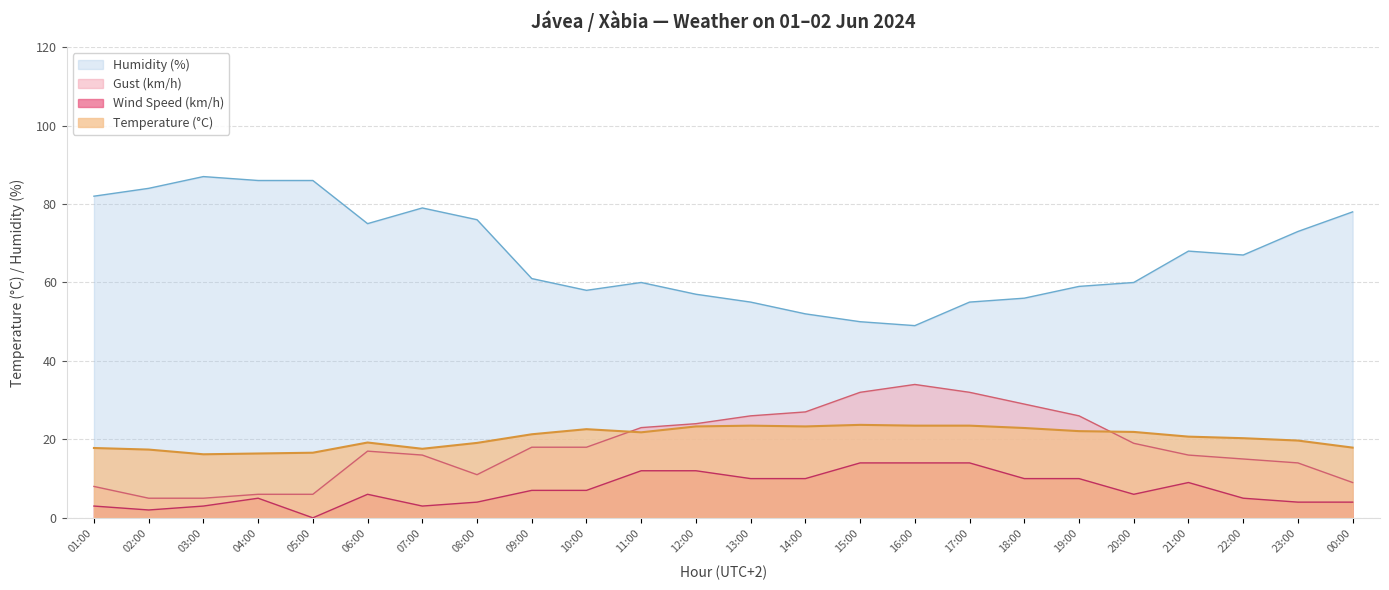

What are all the series names shown in the legend?

Humidity (%), Gust (km/h), Wind Speed (km/h), Temperature (°C)